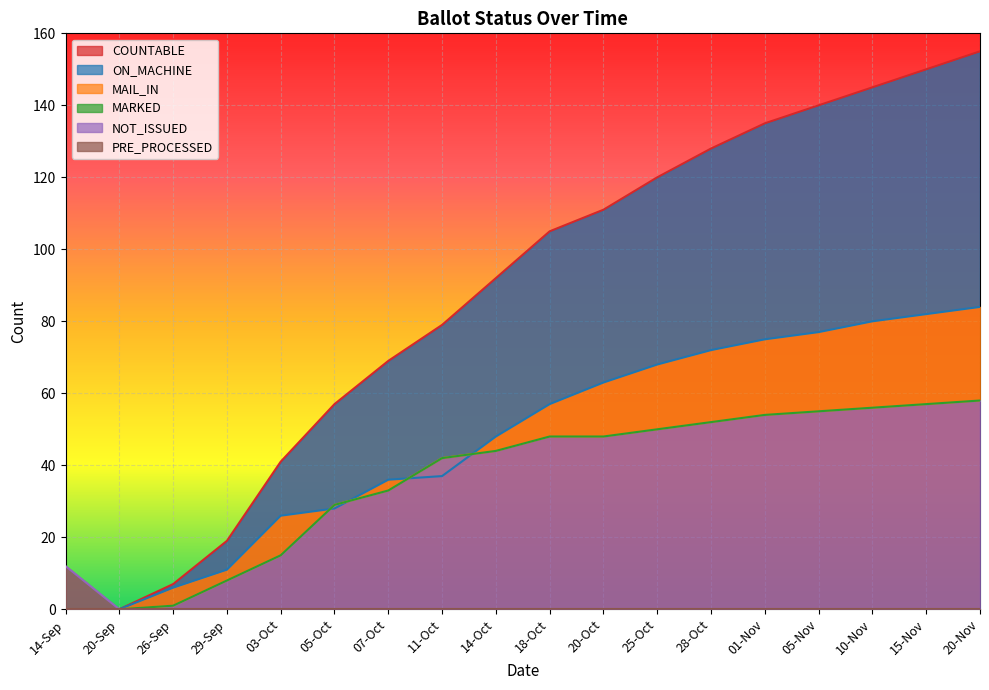

What is the sum of the ON_MACHINE values at 28-Oct and 05-Oct?

100